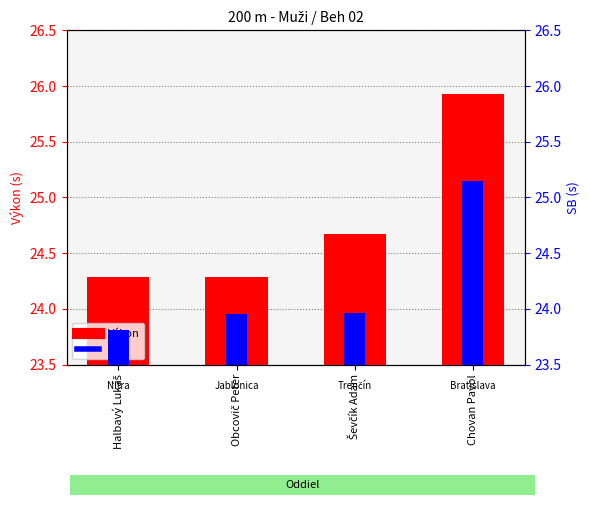

At Ševčík Adam, list the series in order from smallest to largest.

SB, Výkon